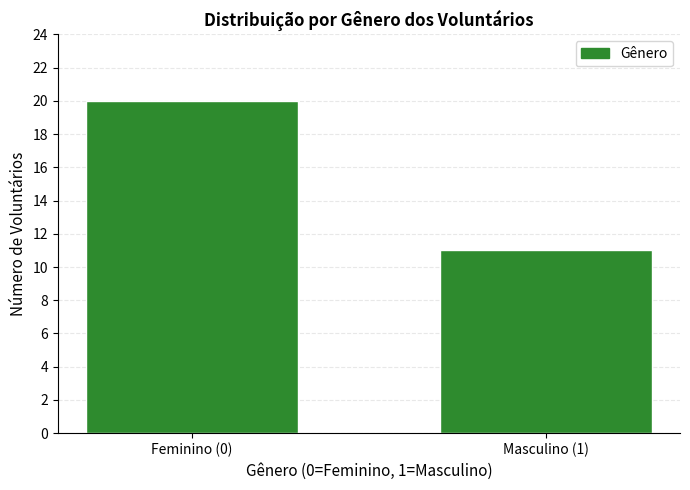

Reading left to right, transcribe all the data shown in this chart.

20	11